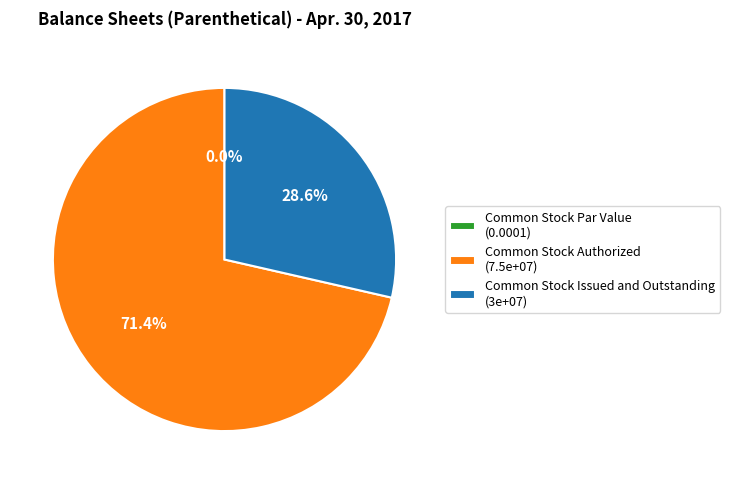

What percentage is the Common Stock Issued and Outstanding slice, to the nearest percent?

29%